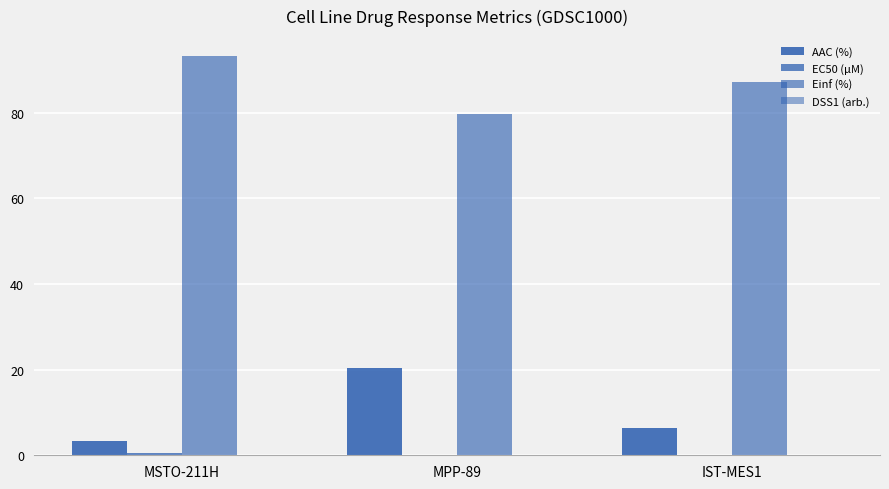

How many groups of bars are there?

3